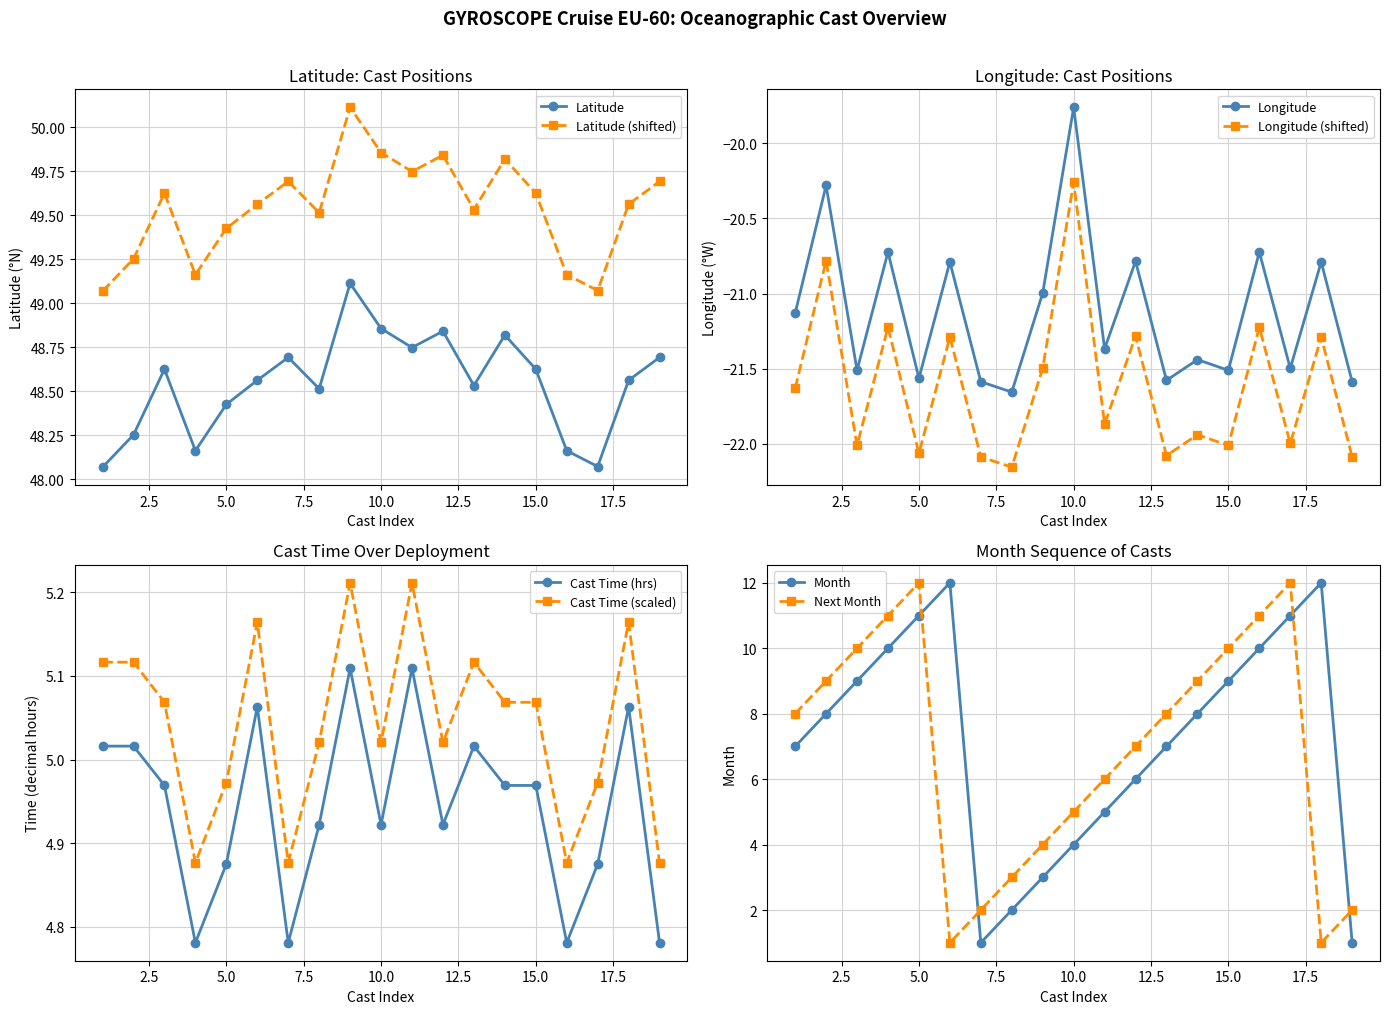

What is the sum of all Mean Longitude values?

-401.3